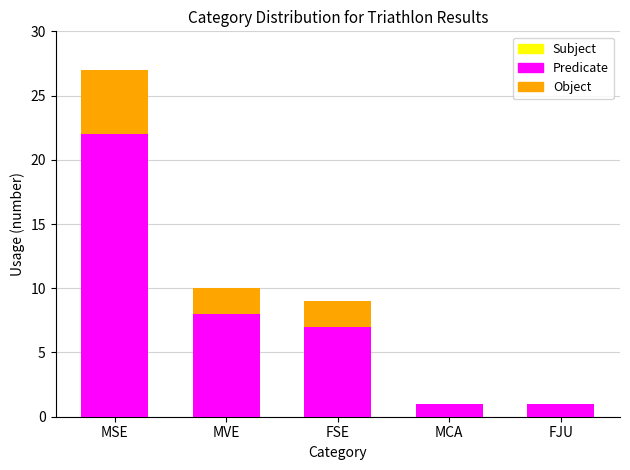

What is the total value across all series at FSE?

9